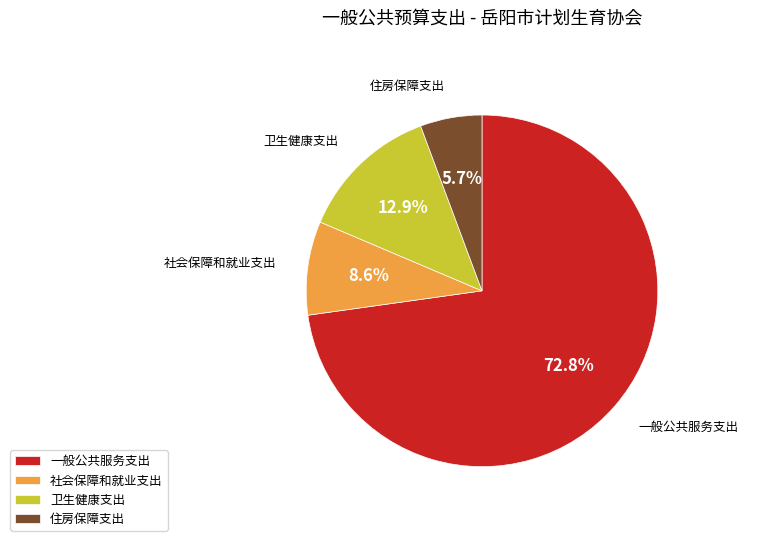

The 卫生健康支出 slice represents 4% of the pie. True or false?

False